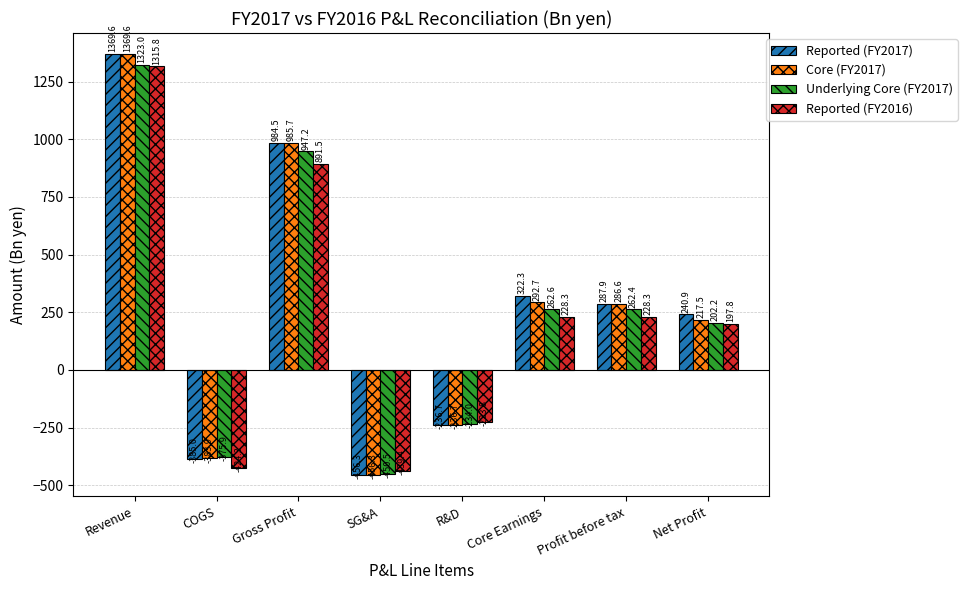

How many distinct data groups are displayed?

4